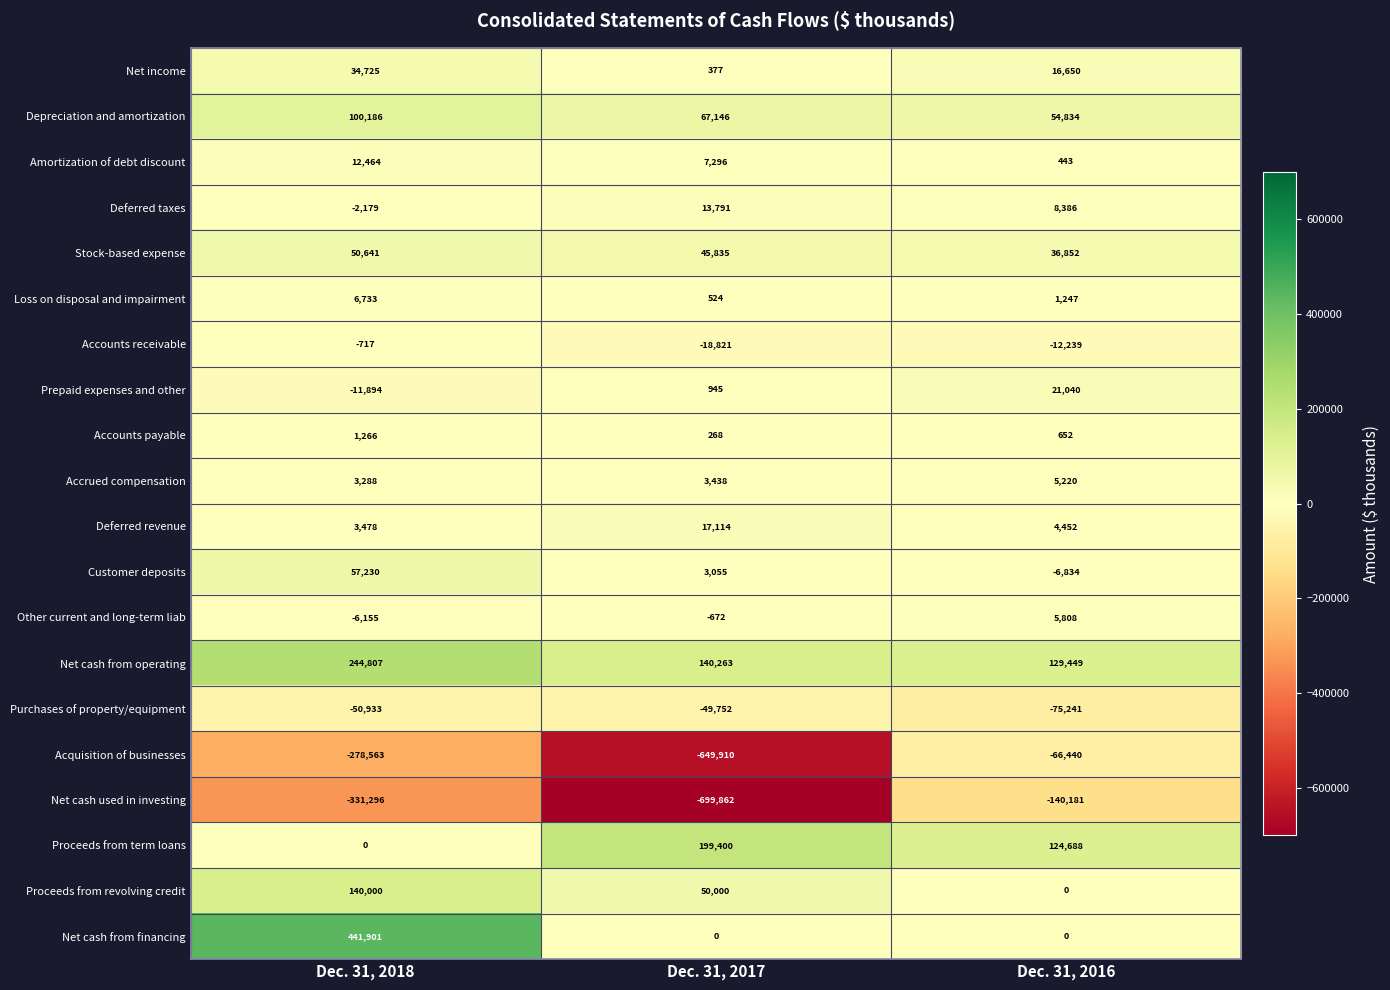

What is the maximum value for Loss on disposal and impairment?

6733